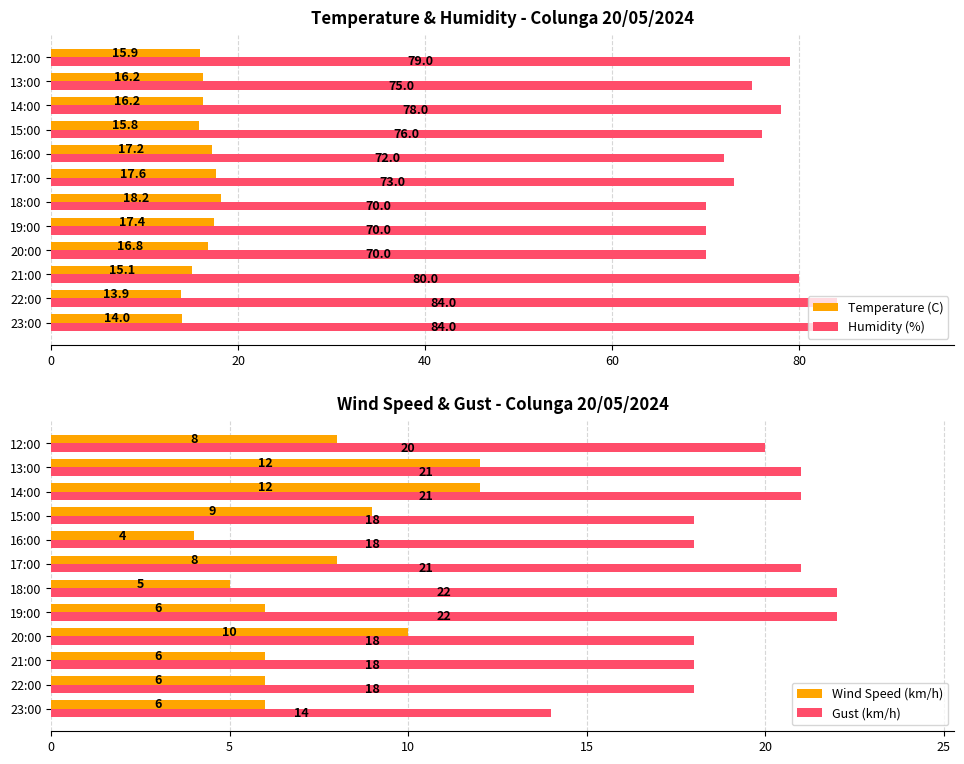

How many groups of bars are there?

12